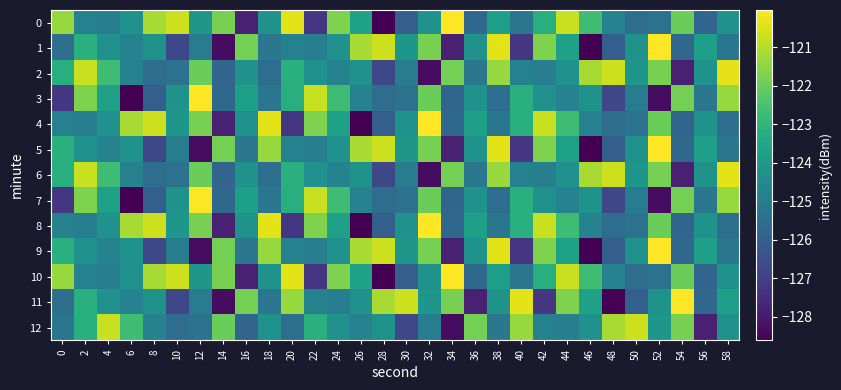

Which has a higher value, 22 or 34?

34